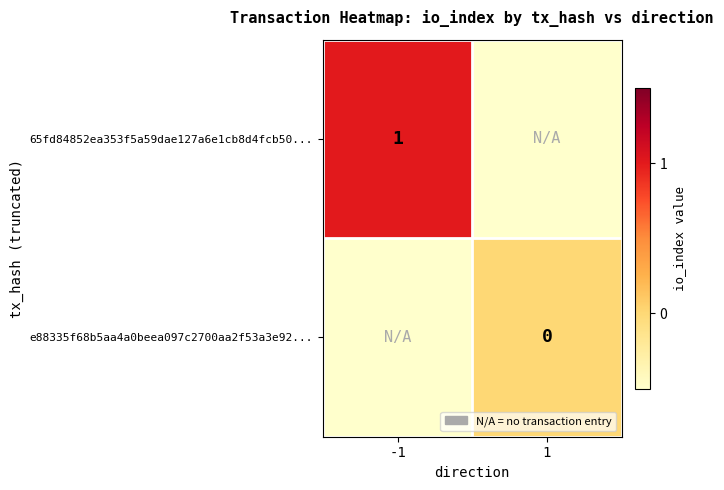

Is it true that 65fd84852ea353f5a59dae127a6e1cb8d4fcb50... equals 1.5 at -1?

False